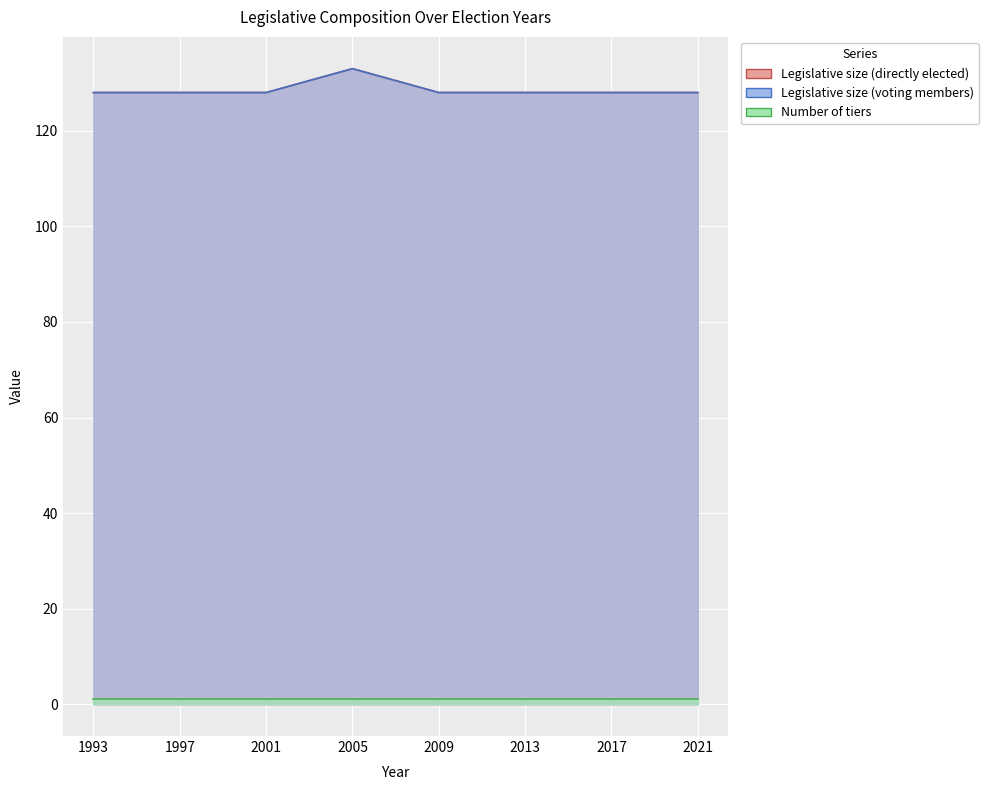

What is the lowest value of the Legislative size (directly elected) series?

128